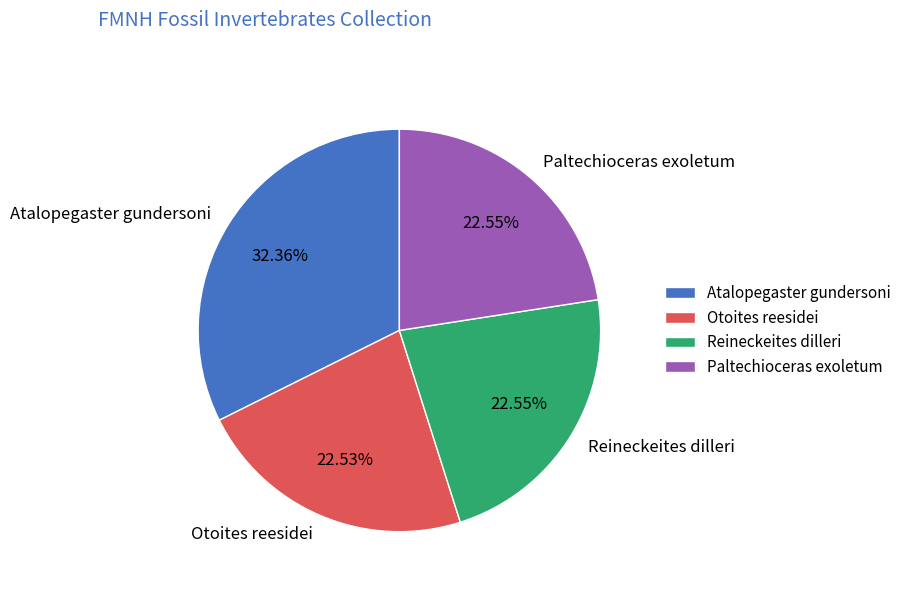

True or false: Atalopegaster gundersoni accounts for 32% of the total.

True